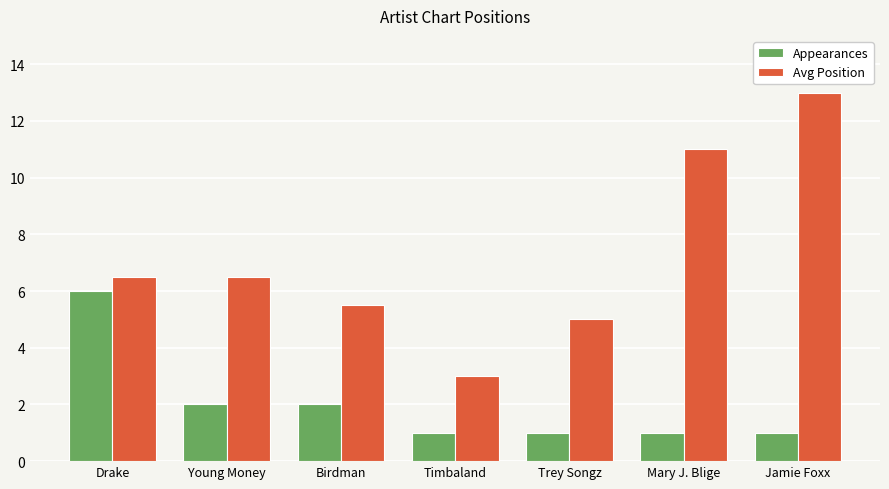

What is the label of the 1st bar from the right?

Jamie Foxx